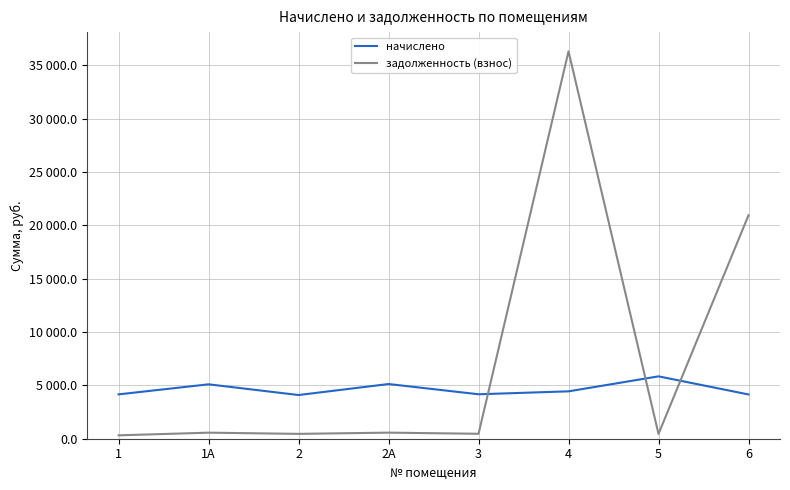

What are all the series names shown in the legend?

начислено, задолженность (взнос)